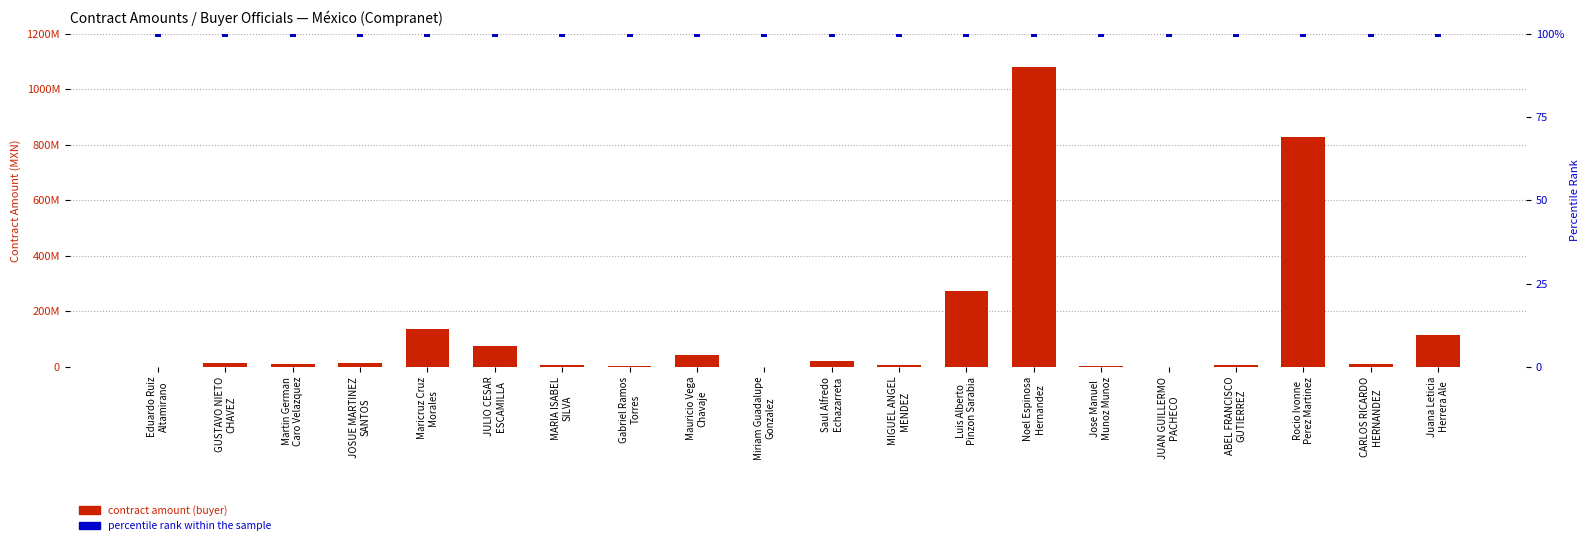

Which series contains the lowest Y value?

percentile rank within the sample